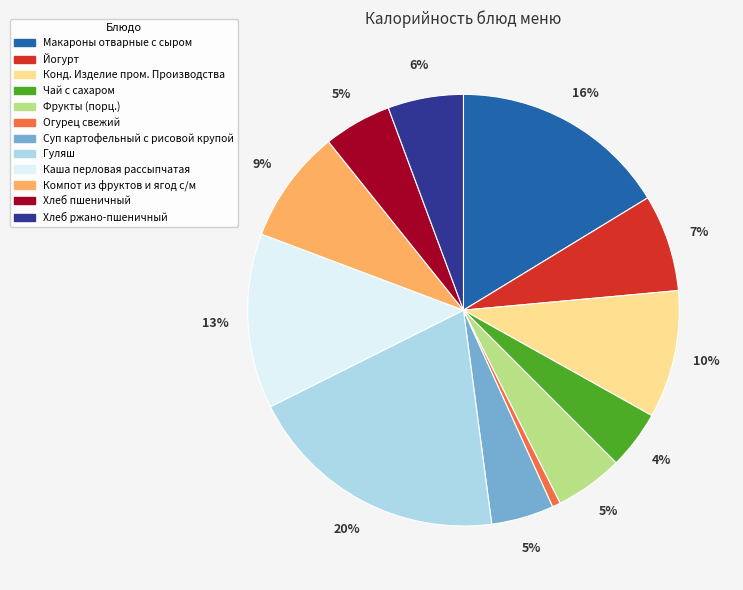

Which category has the smallest portion of the pie?

Огурец свежий